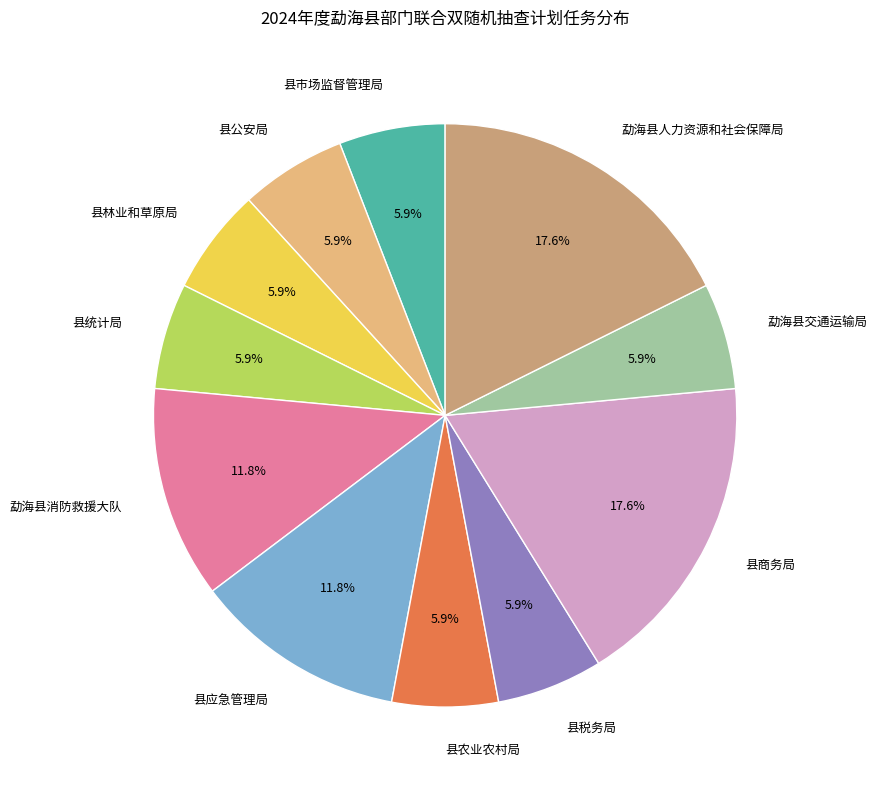

How many slices are in this pie chart?

11